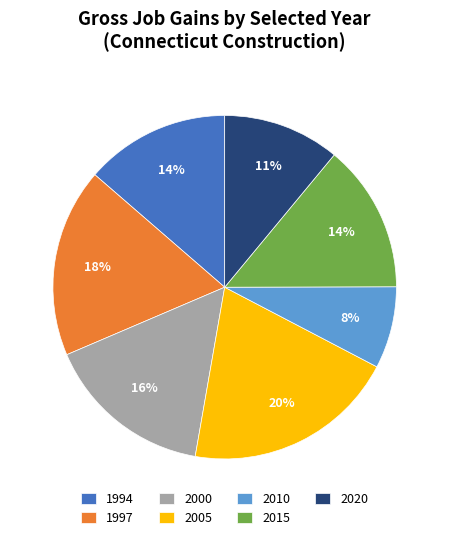

What is the ratio of the value at 2010 to the value at 2015?

0.6